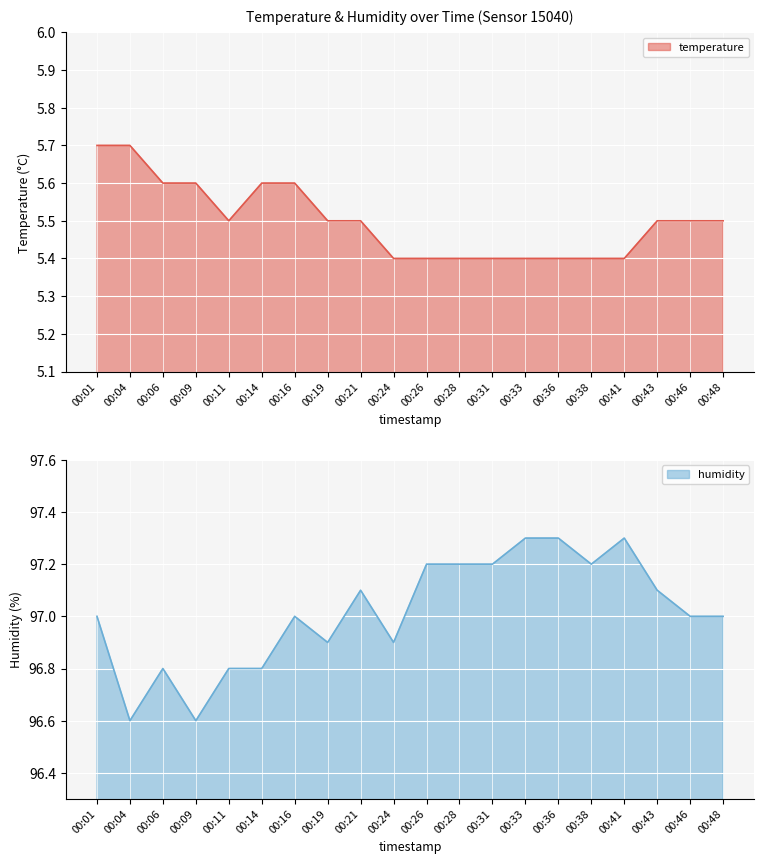

What is the difference between the temperature values at 00:04 and 00:31?

0.3